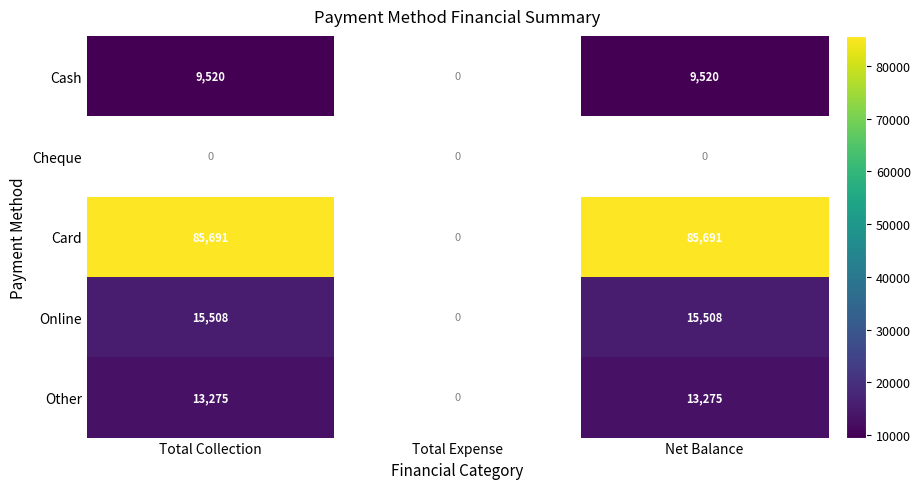

Which series has the widest spread of values?

Card